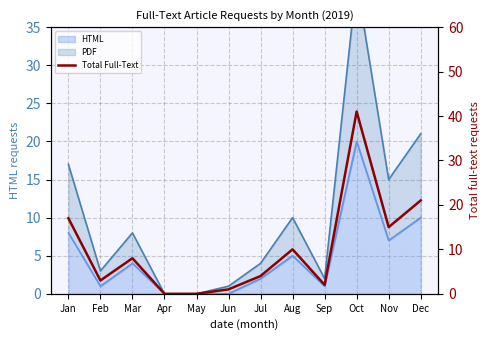

Rank the categories by value from lowest to highest.

Apr, May, Jun, Sep, Feb, Jul, Mar, Aug, Nov, Jan, Dec, Oct